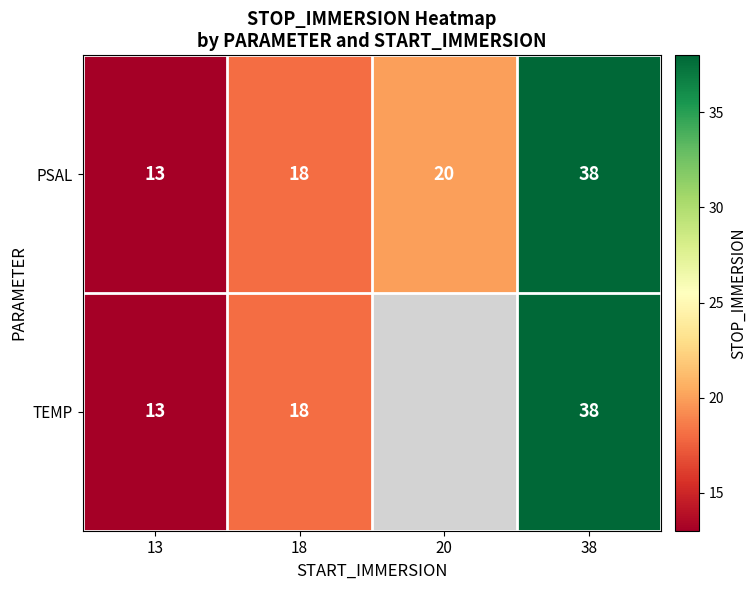

Is it true that PSAL equals 7.1 at 18?

False